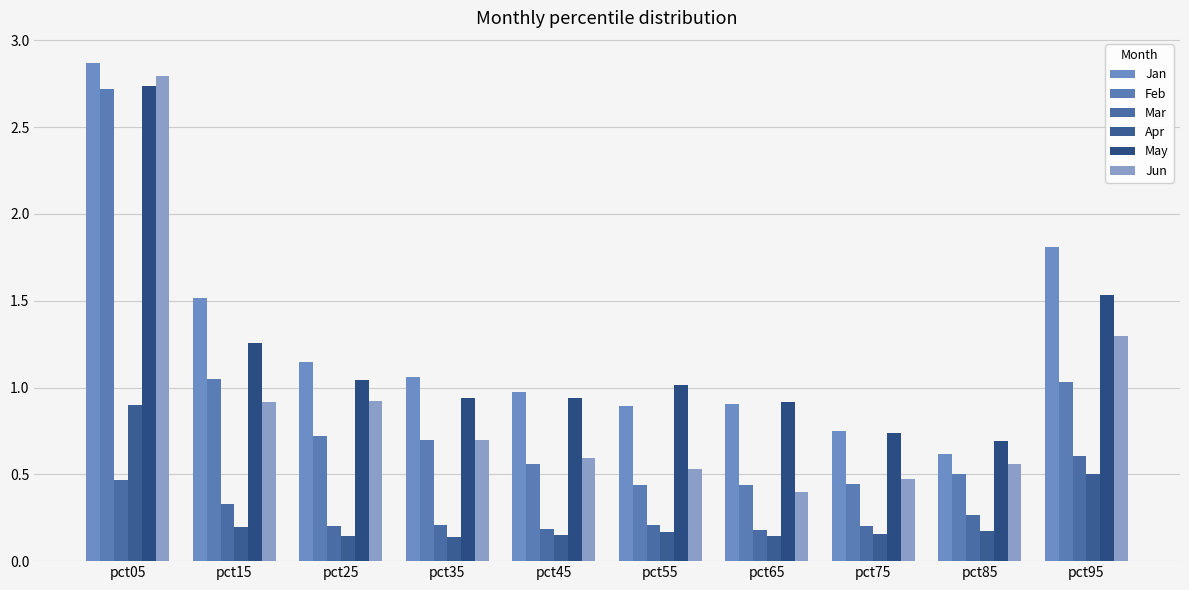

Count the number of data series in this chart.

6